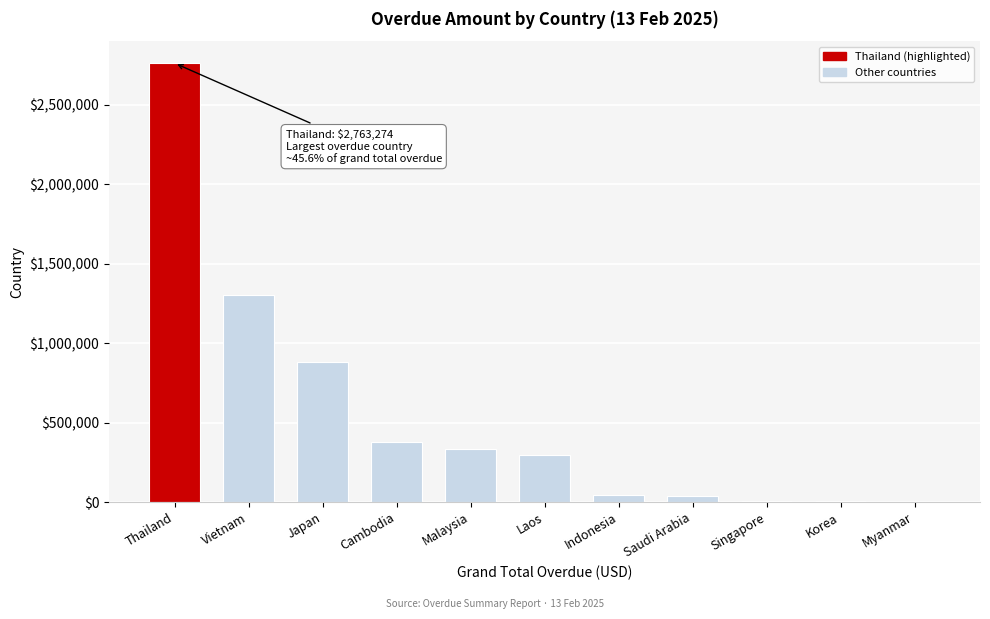

Which category has the highest value across all series?

Thailand